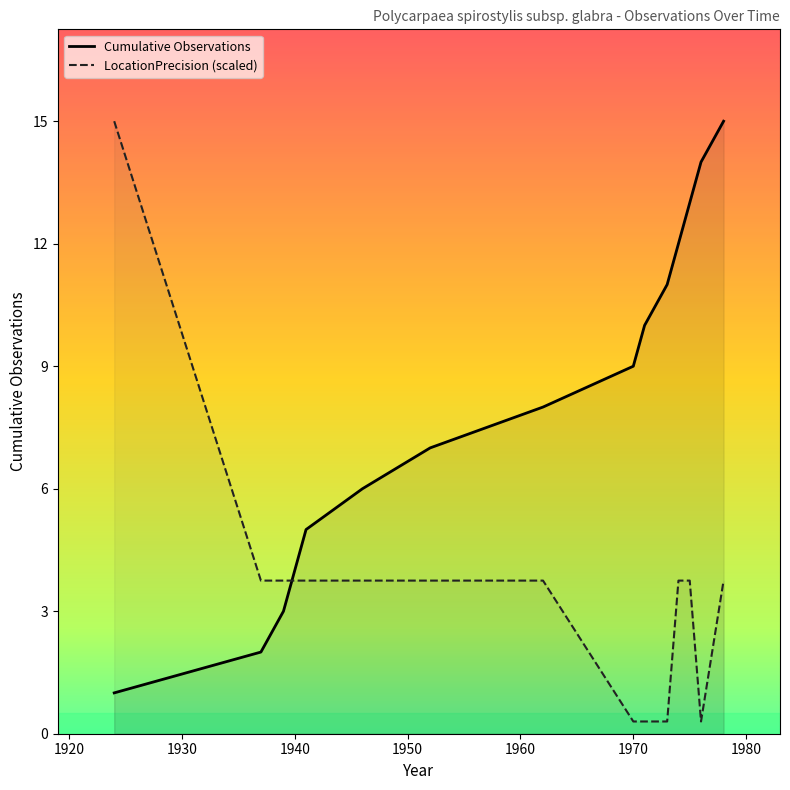

What is the difference between the maximum and minimum values in the Cumulative Observations series?

14.0